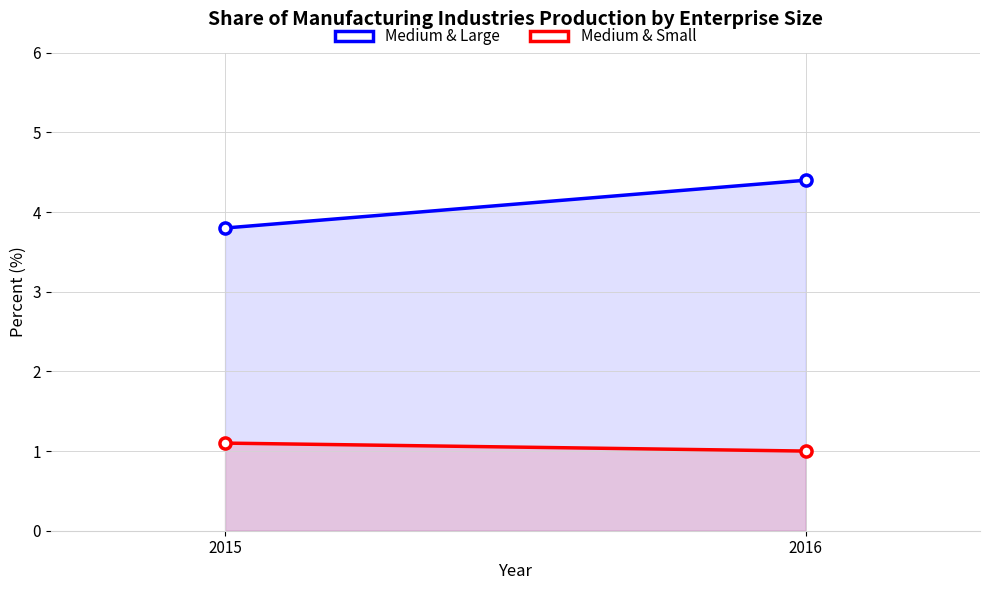

At which label is Medium & Large closest to 4?

2015